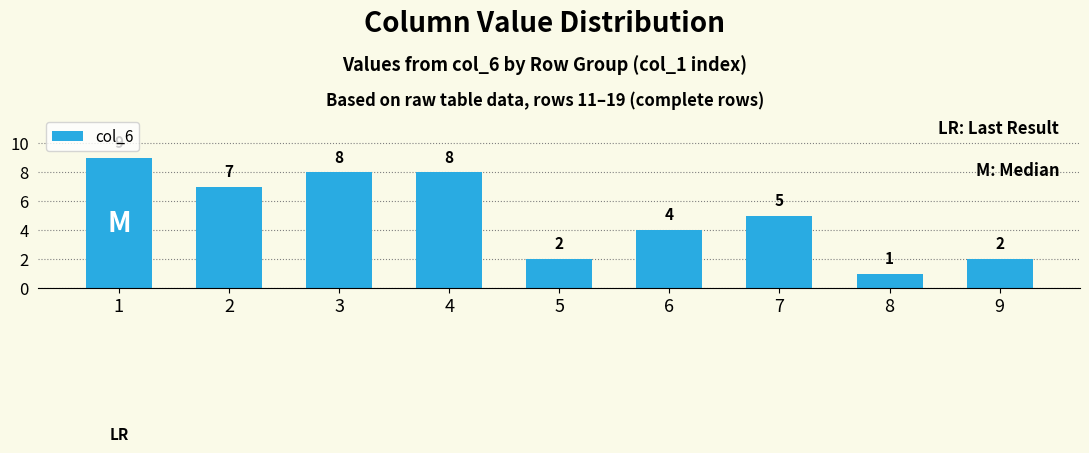

The value at 7 is 5. True or false?

True